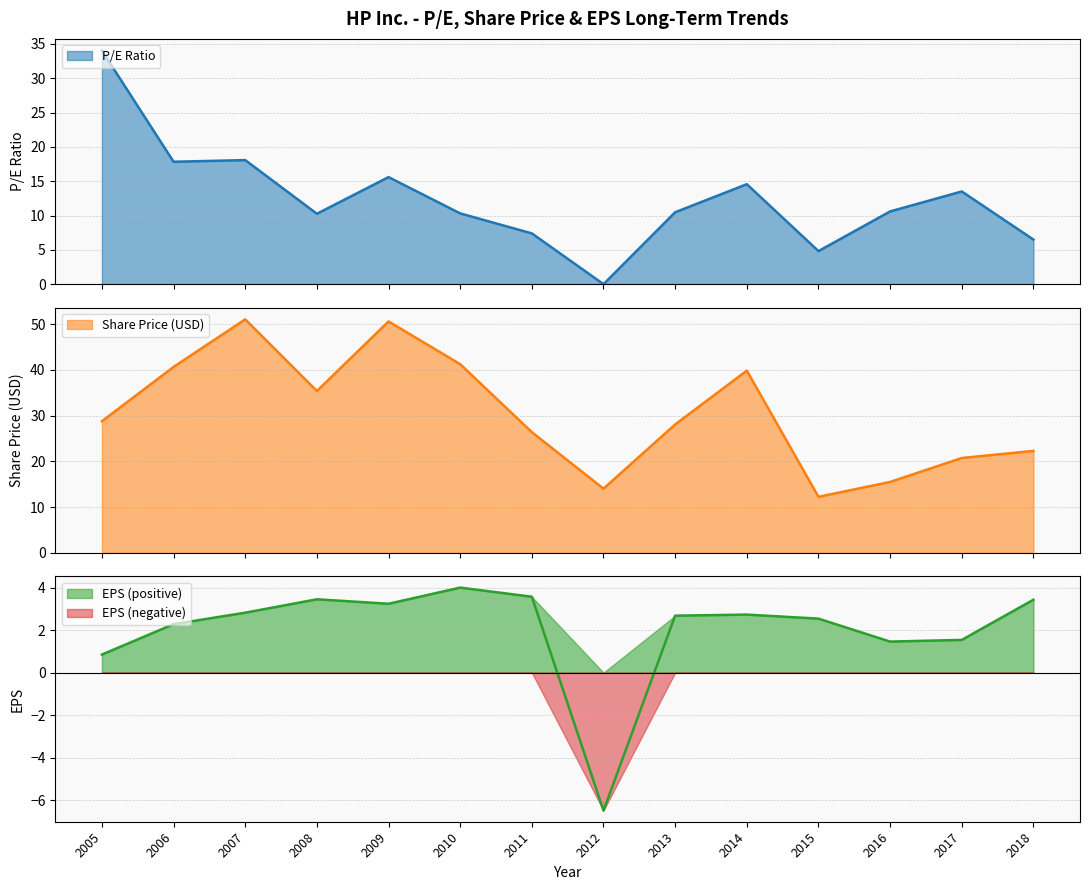

What is the greatest value displayed?

51.0